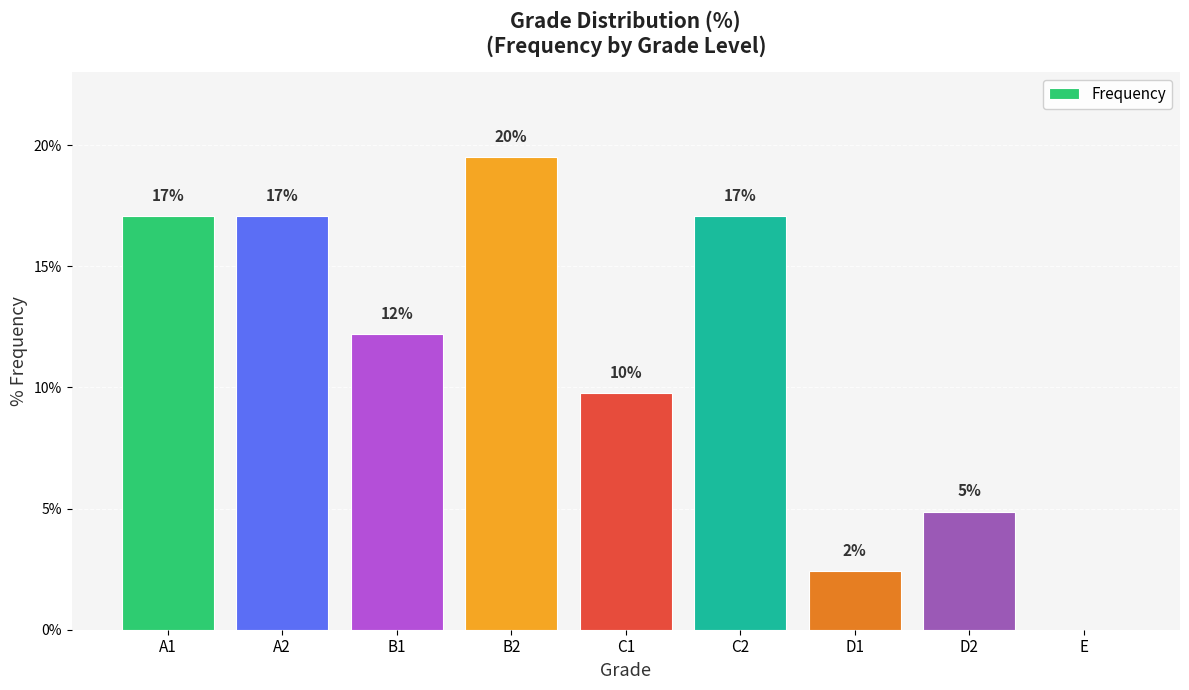

Reading left to right, extract all data points from this chart.

A1=17.1	A2=17.1	B1=12.2	B2=19.5	C1=9.8	C2=17.1	D1=2.4	D2=4.9	E=0.0